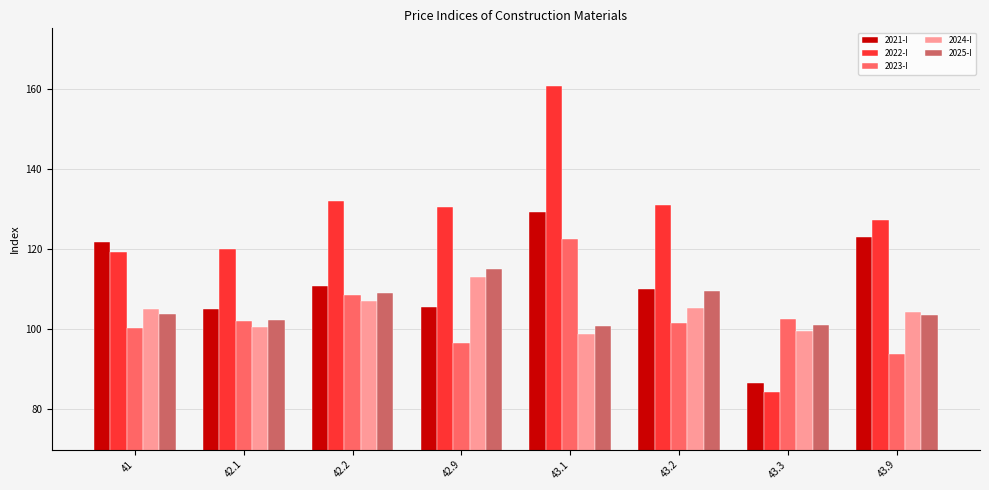

Is the value of 2025-I at 43.1 greater than the value of 2022-I at 42.2?

No